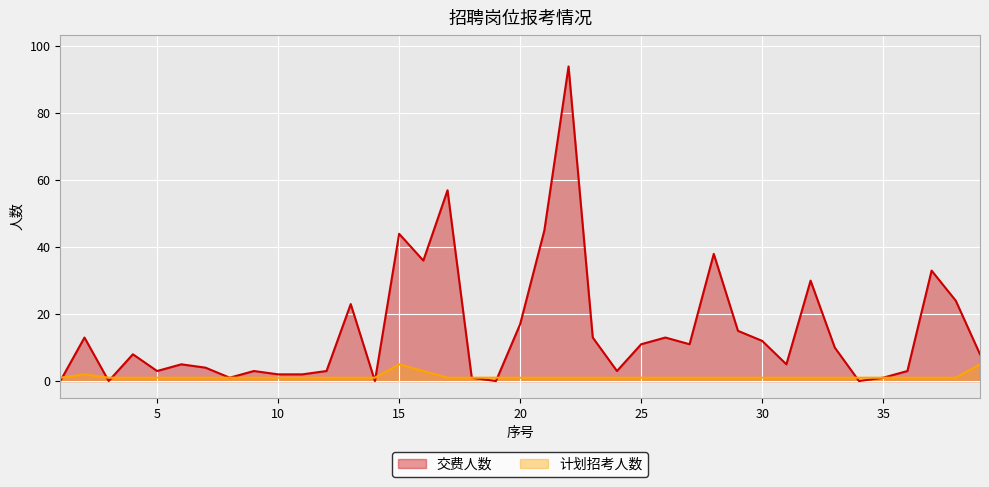

At which label is 交费人数 closest to 47?

21